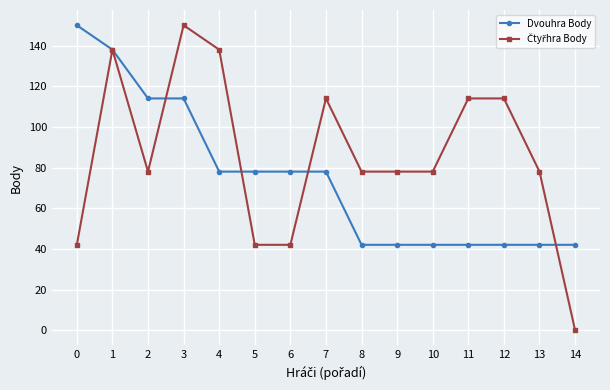

What is the difference between the maximum and second lowest values in the Dvouhra Body series?

108